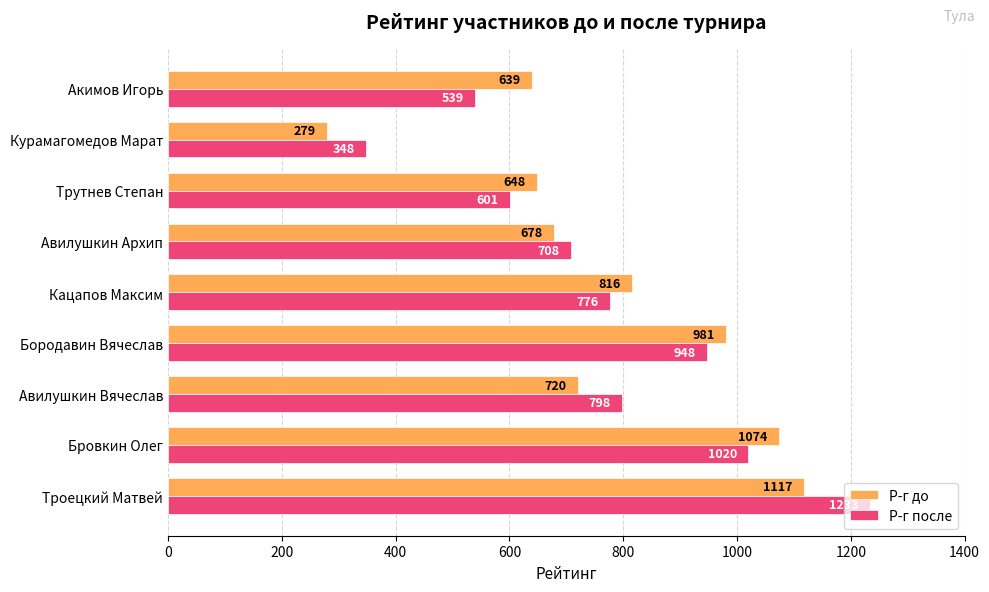

What is the difference between the maximum and minimum values in the Р-г после series?

885